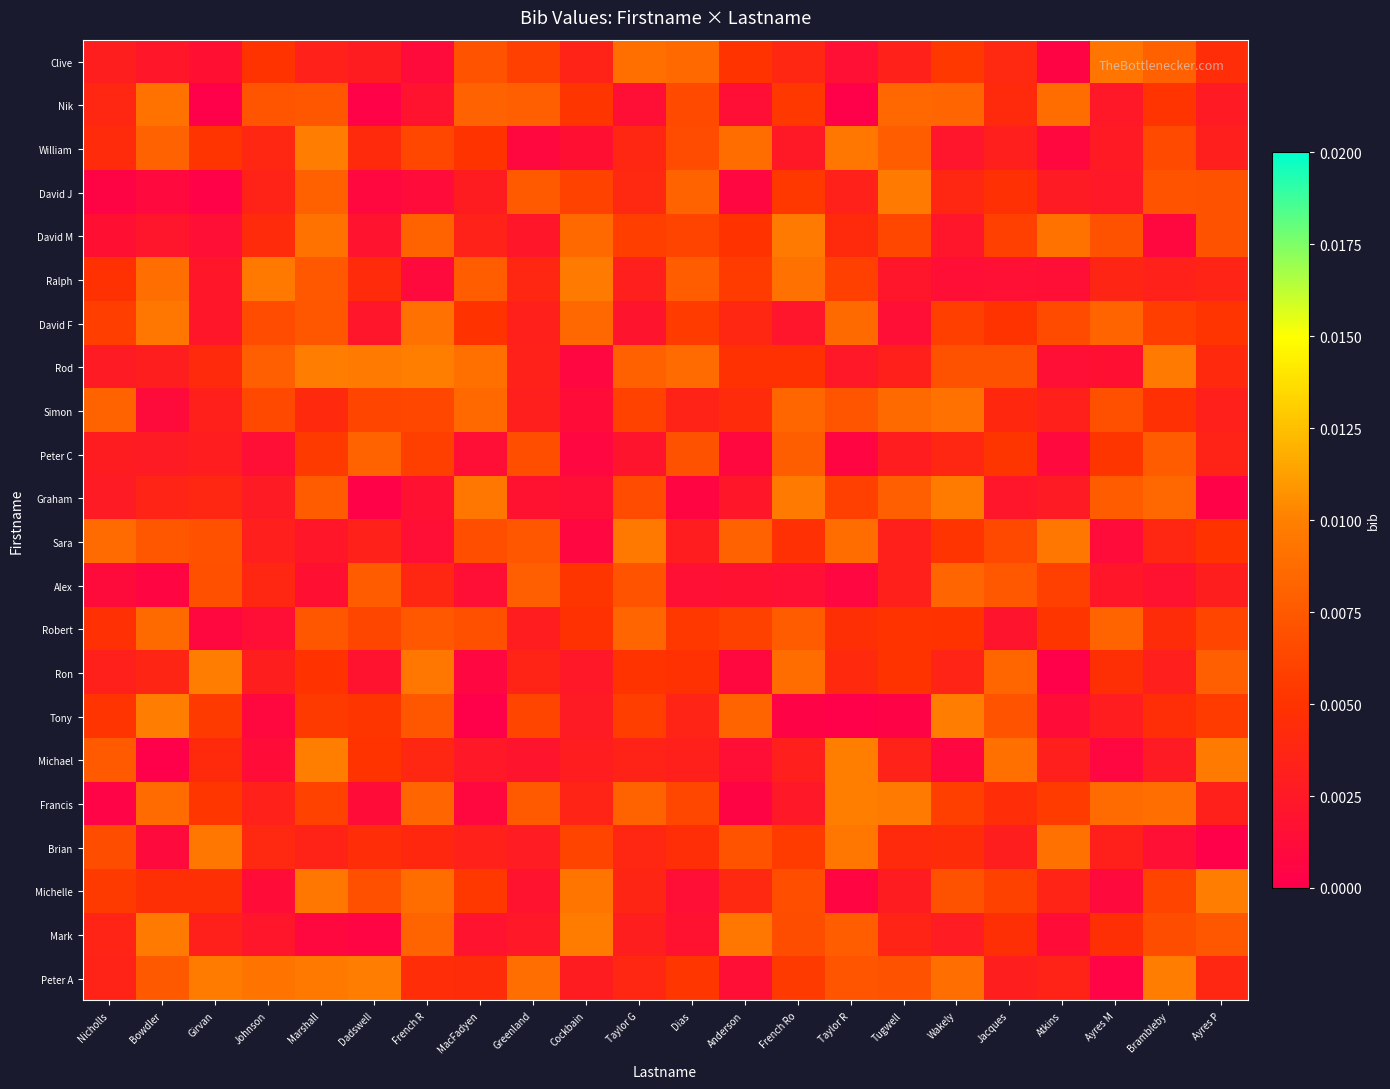

At which category does the chart reach its minimum across all series?

Ayres P